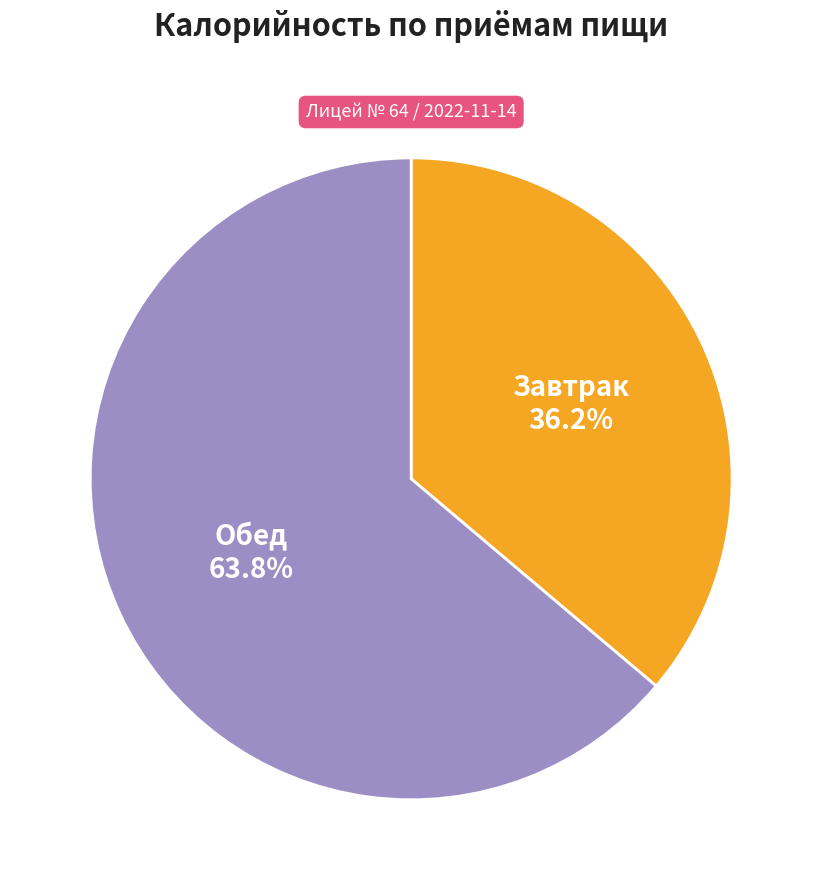

Does any single category account for the majority?

Yes